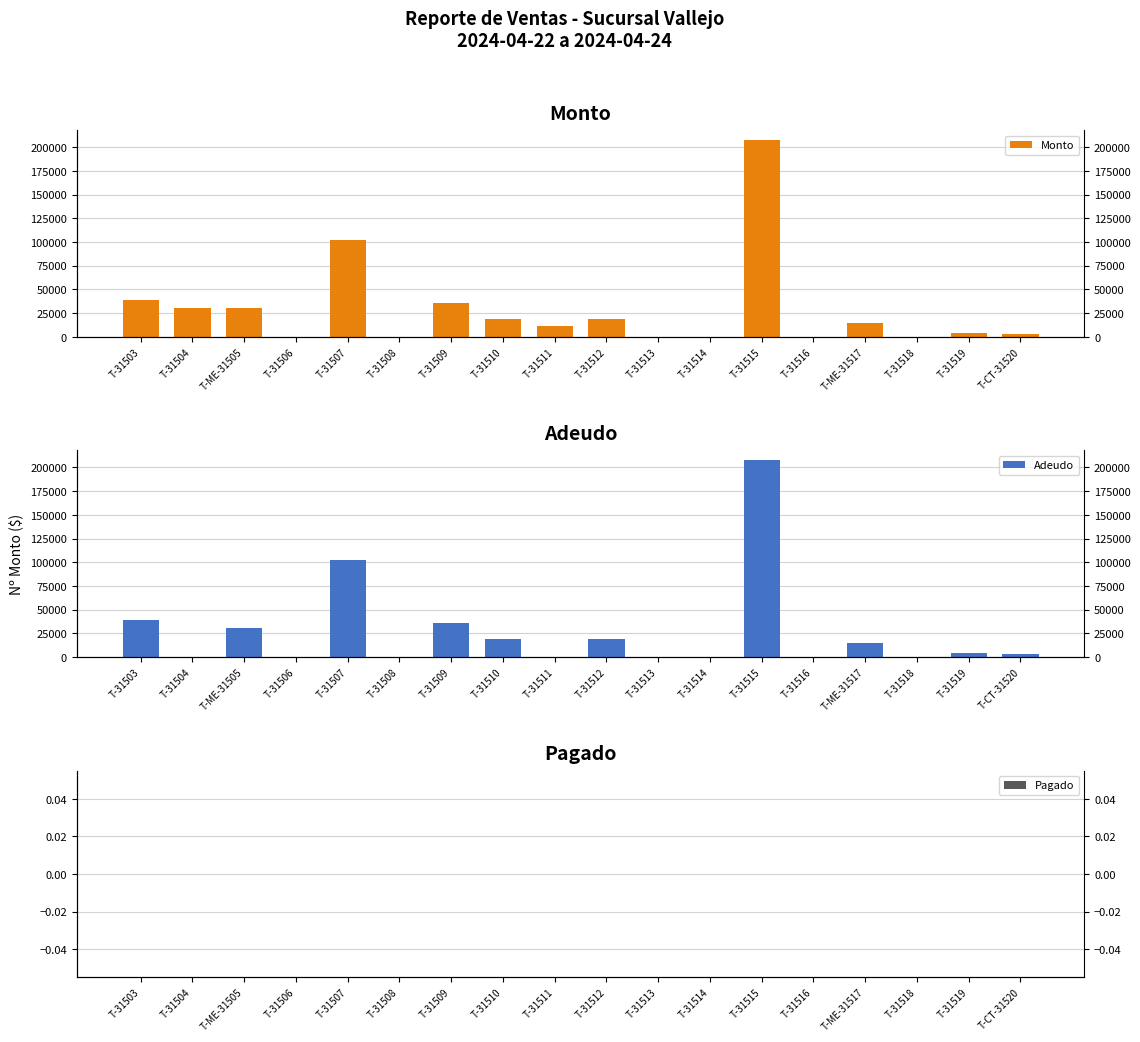

At which label does Monto reach its minimum?

T-31506